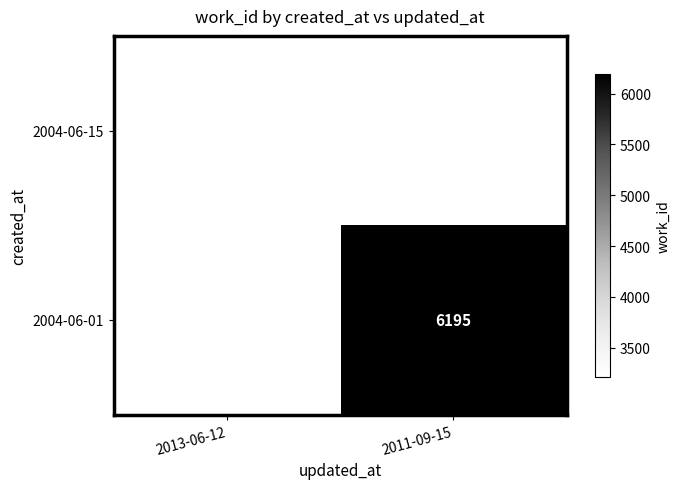

The value of 2004-06-15 at 2013-06-12 is 5044. True or false?

False